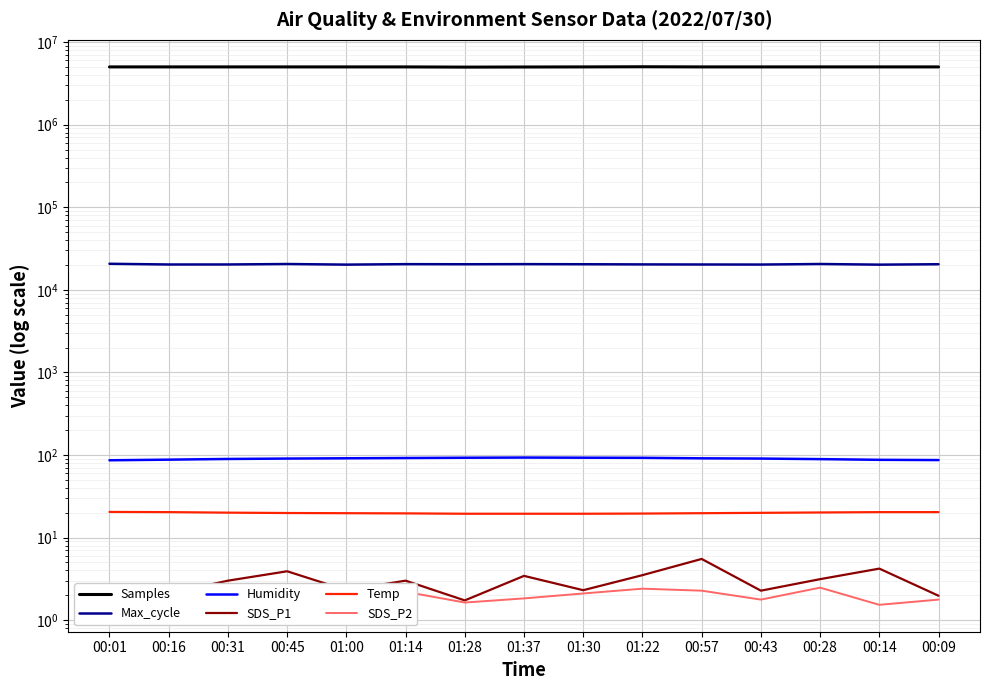

How many lines are shown in the chart?

6